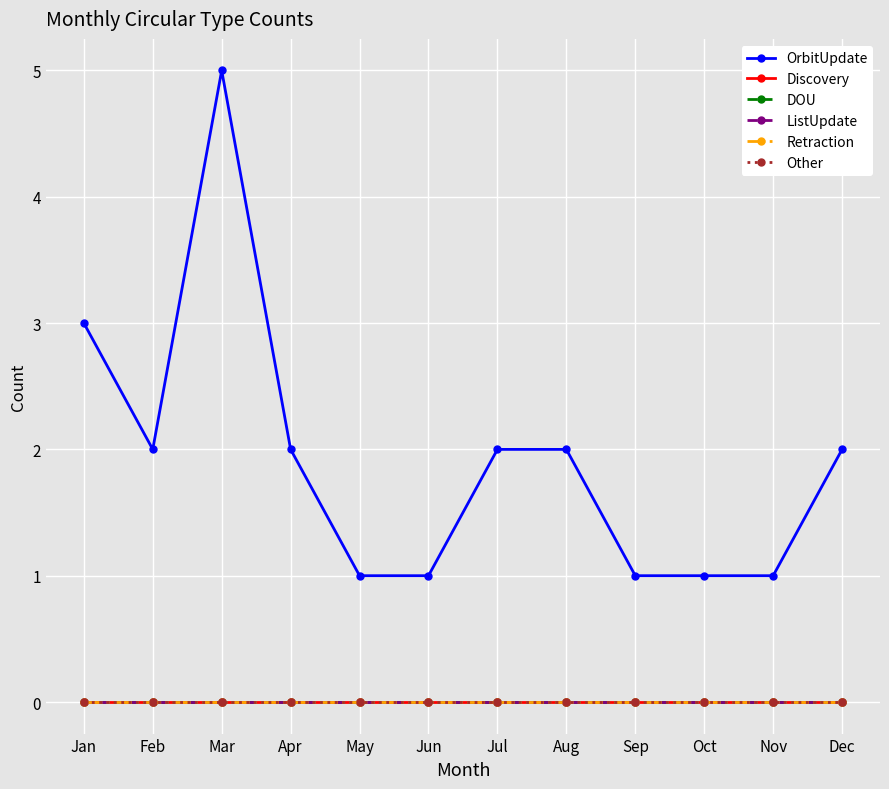

What is the highest value of the OrbitUpdate series?

5